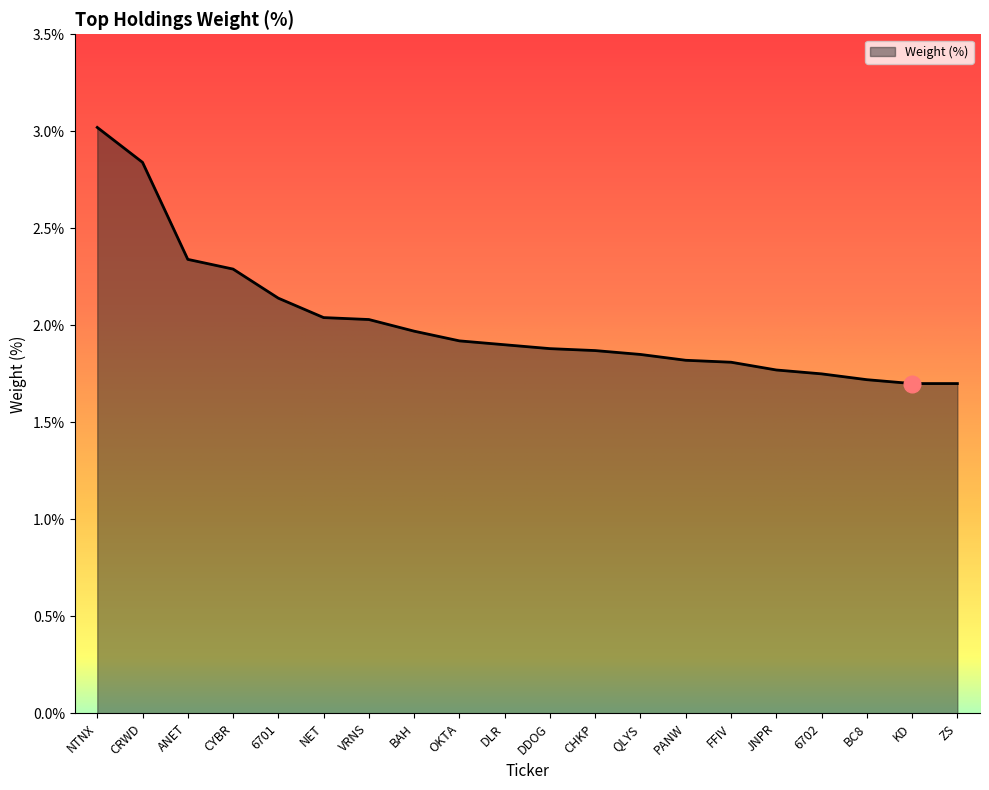

What position from the left is CYBR?

4